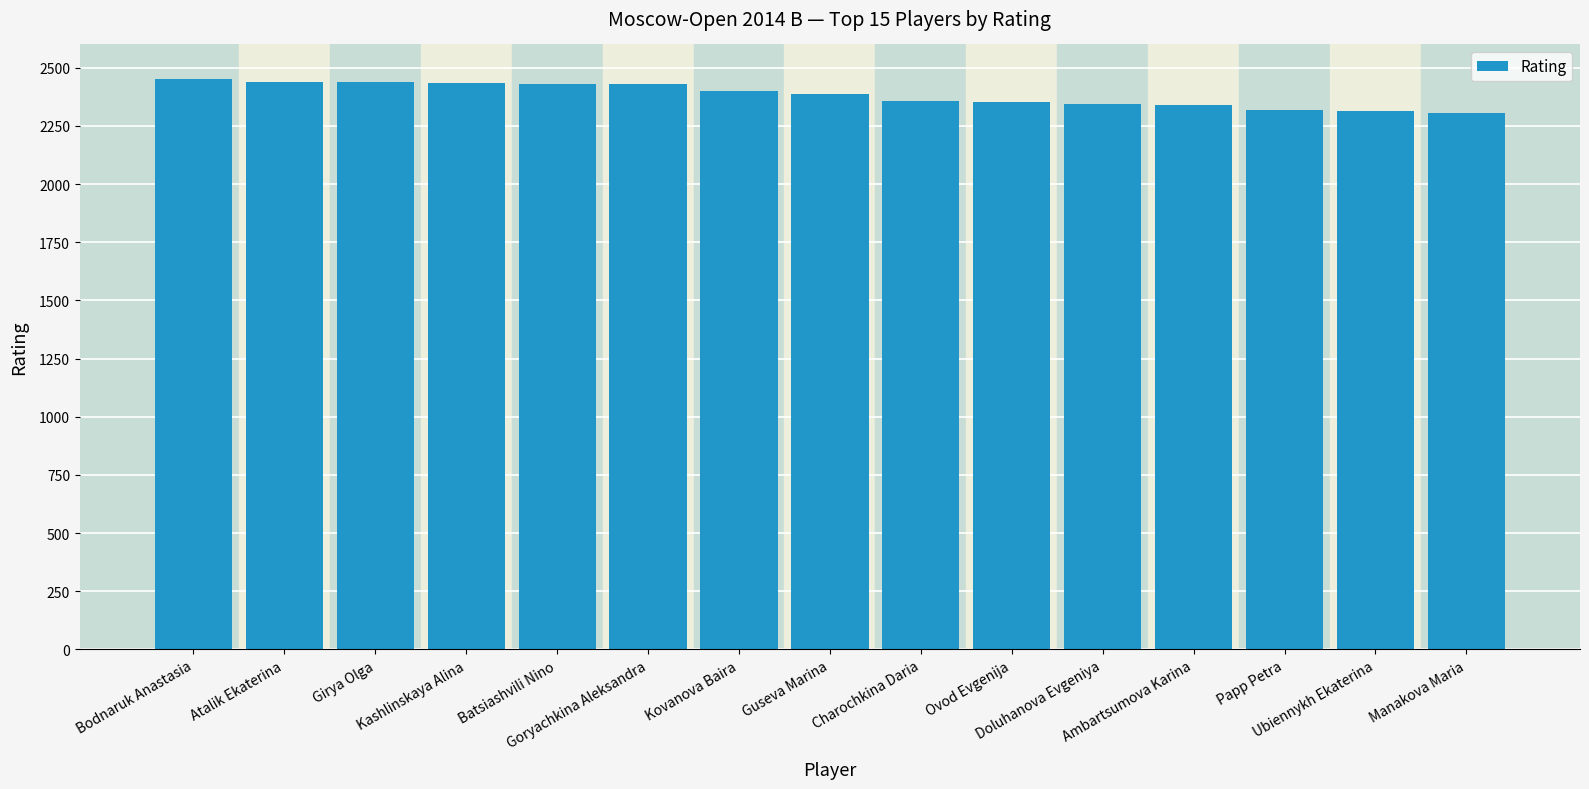

Which has a higher value, Manakova Maria or Ovod Evgenija?

Ovod Evgenija